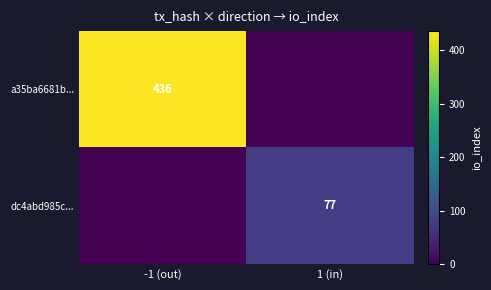

Is it true that a35ba6681b... equals 436 at -1 (out)?

True